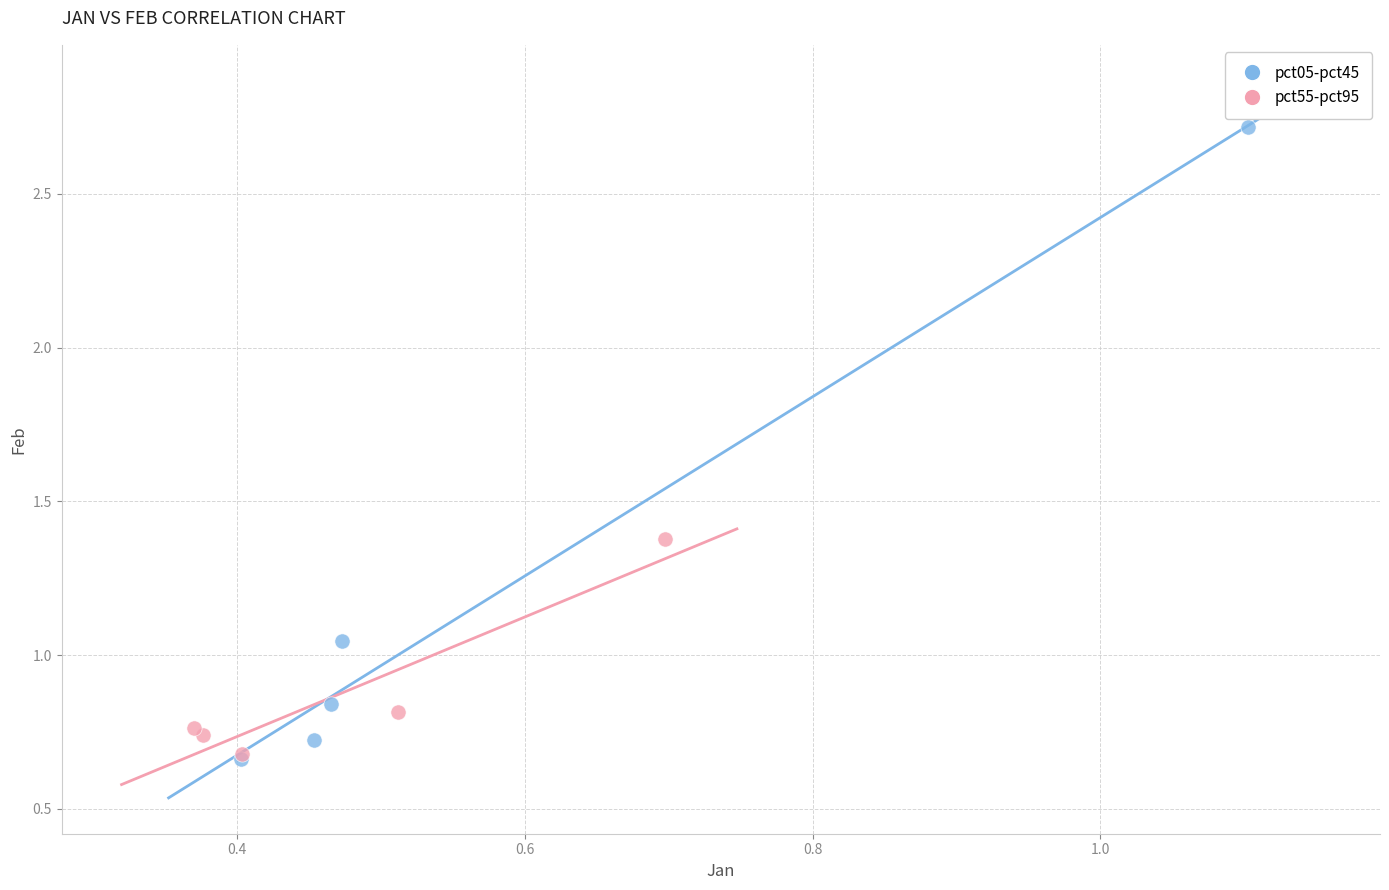

Which series reaches the maximum Y coordinate?

pct05-pct45